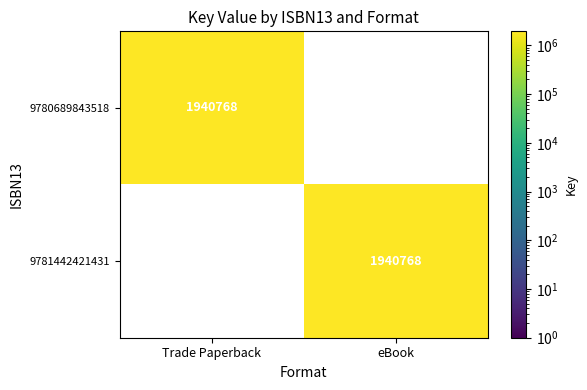

At which label is 9781442421431 closest to 970384?

Trade Paperback